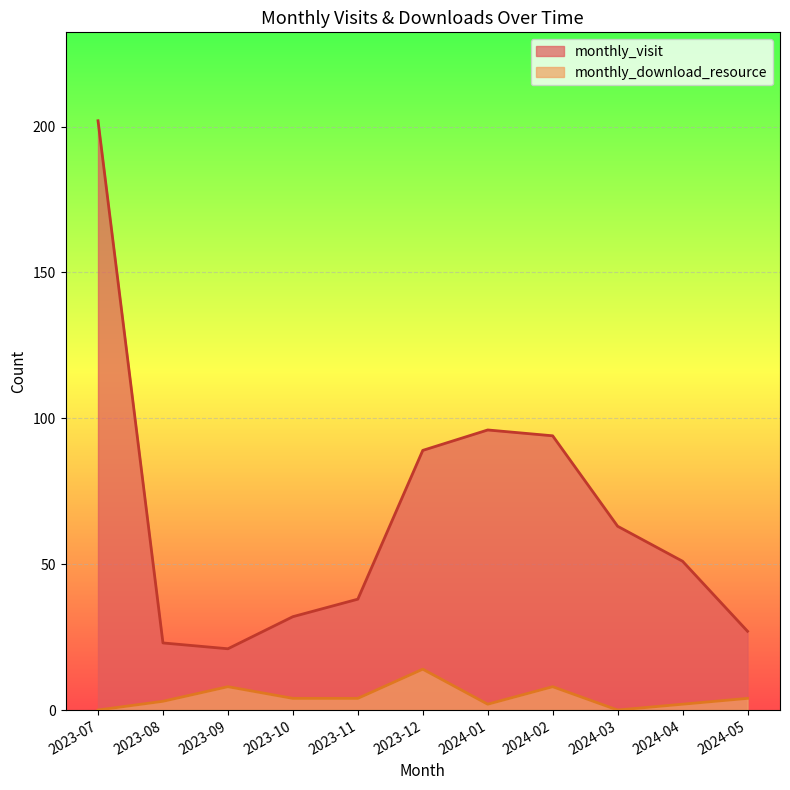

Does the chart display data point markers on the line(s)?

No